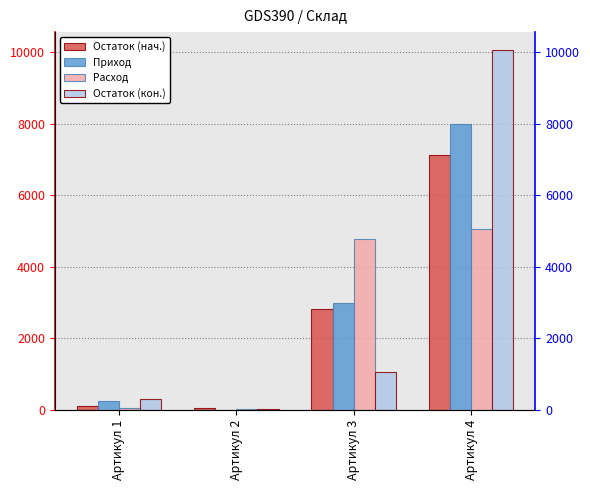

How many data points in Остаток (нач.) are above 2830?

1